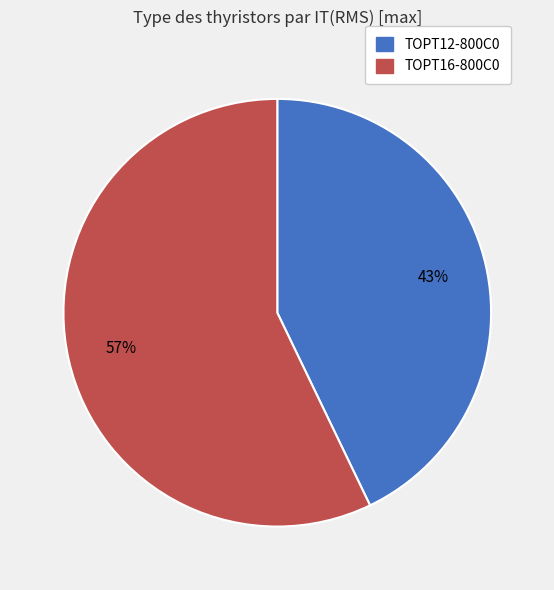

Between TOPT12-800C0 and TOPT16-800C0, which is larger?

TOPT16-800C0